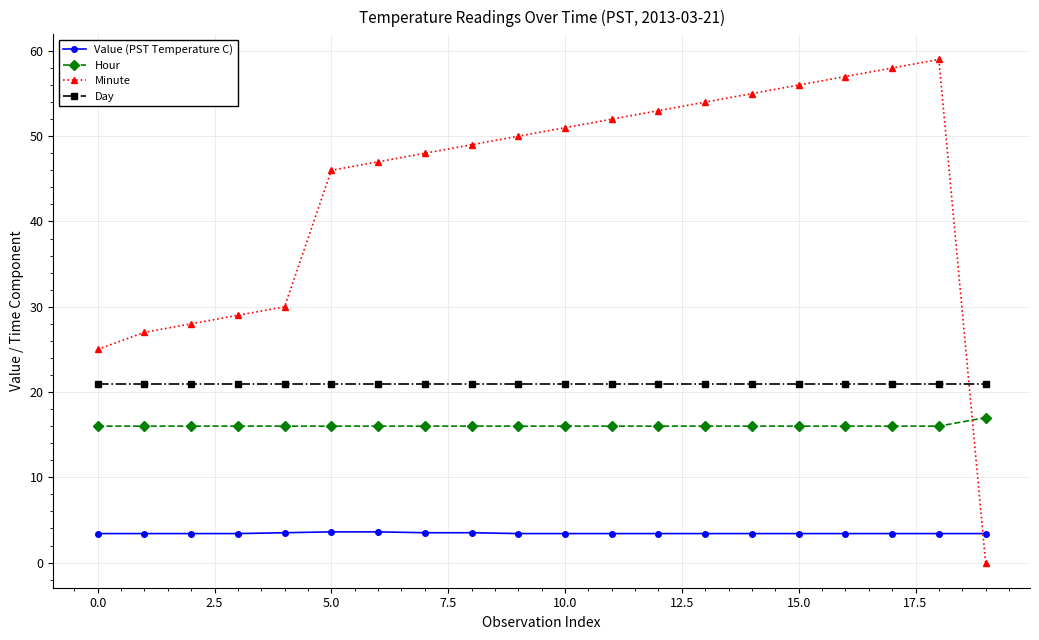

At how many categories does at least one series exceed 15?

20